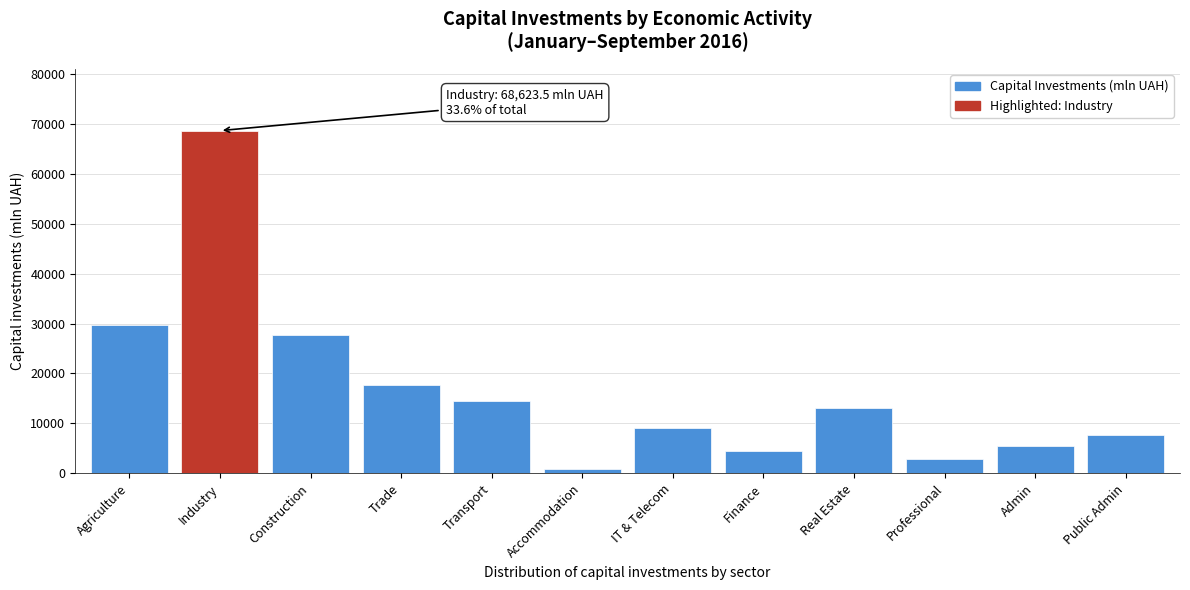

Reading left to right, what are all the values shown in this chart?

29788.4	68623.5	27601.4	17709.2	14452.6	900.6	8984.5	4392.5	12990.5	2888.2	5457.7	7576.7